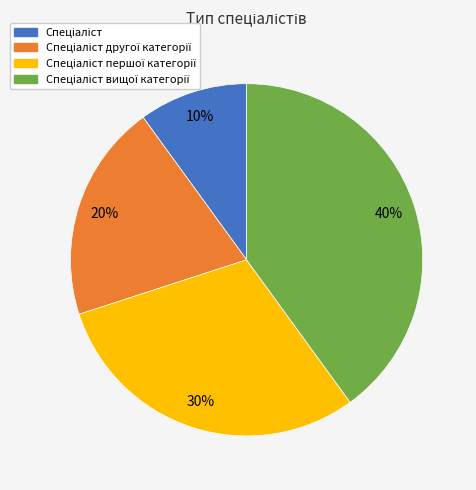

Does any single category account for the majority?

No